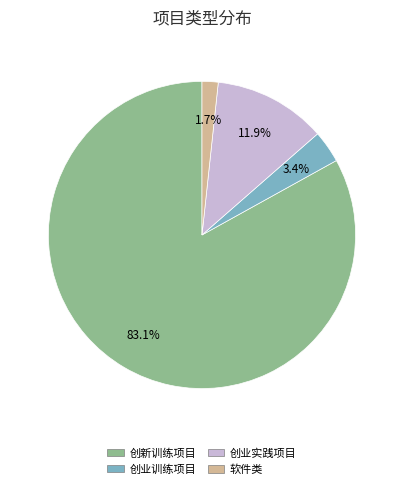

To the nearest percent, what is the difference between the 创新训练项目 and 创业实践项目 slice percentages?

71%